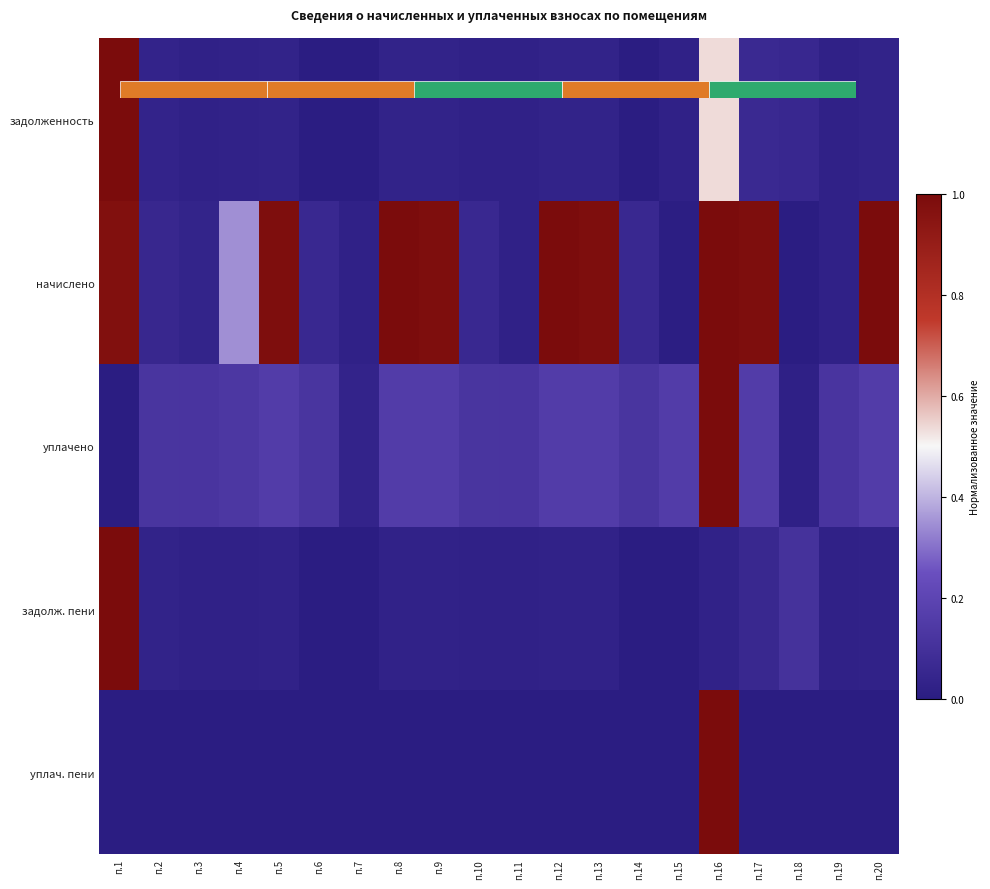

Which has a higher value, п.10 or п.5?

п.5